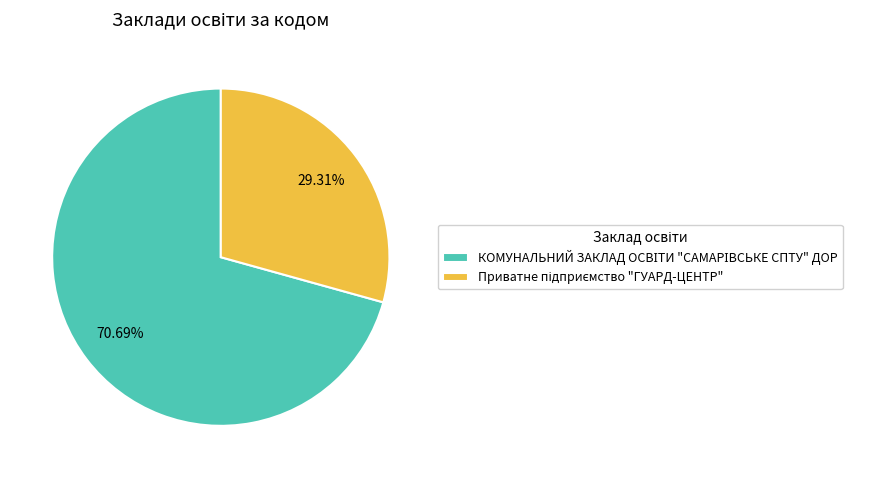

Is there a majority slice in this chart?

Yes